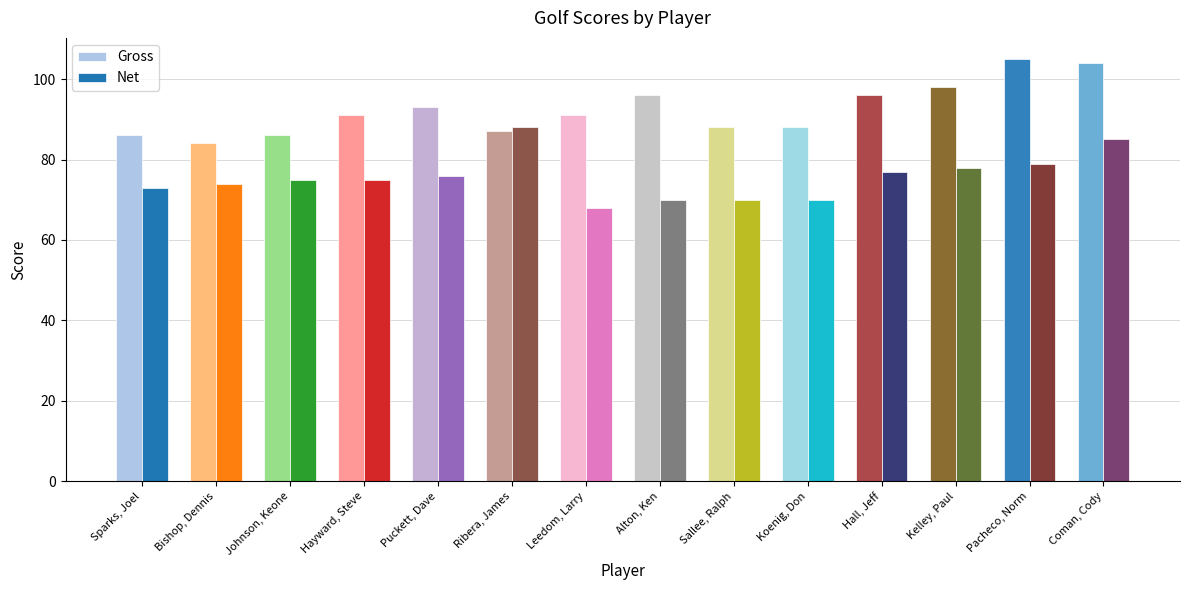

Which series changed the most between Kelley, Paul and Coman, Cody?

Net